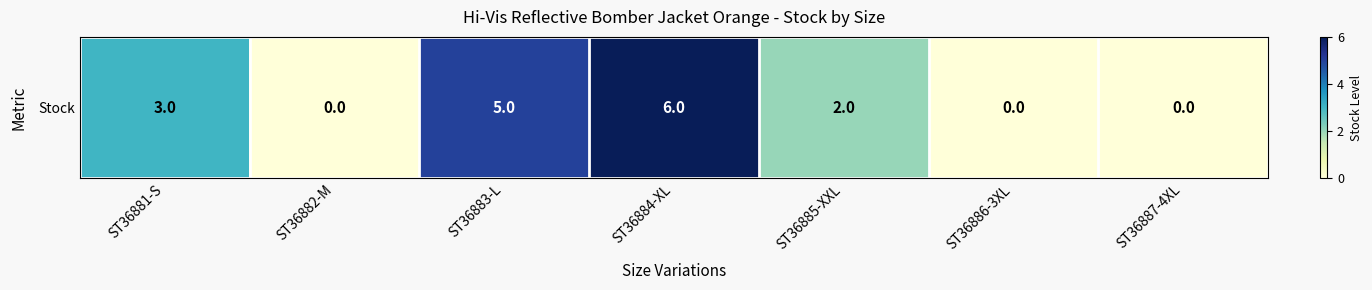

The chart shows a value of 2 at ST36883-L. True or false?

False